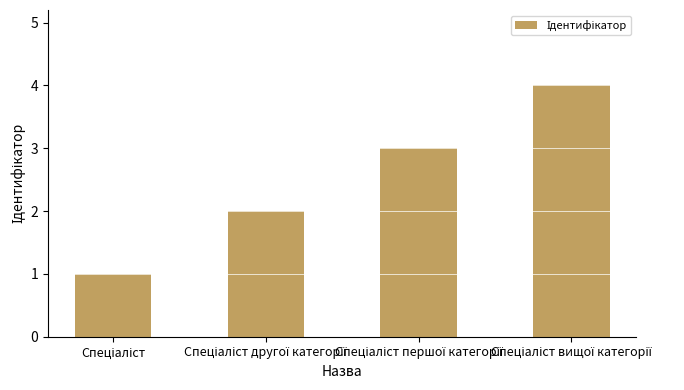

How many bars are there in total?

4